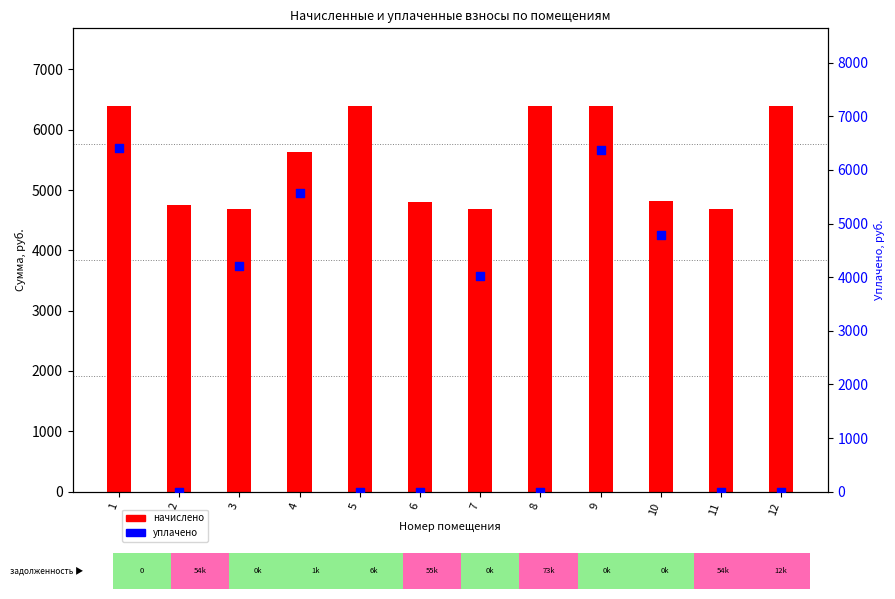

Is the value of уплачено at 2 greater than the value of начислено at 12?

No